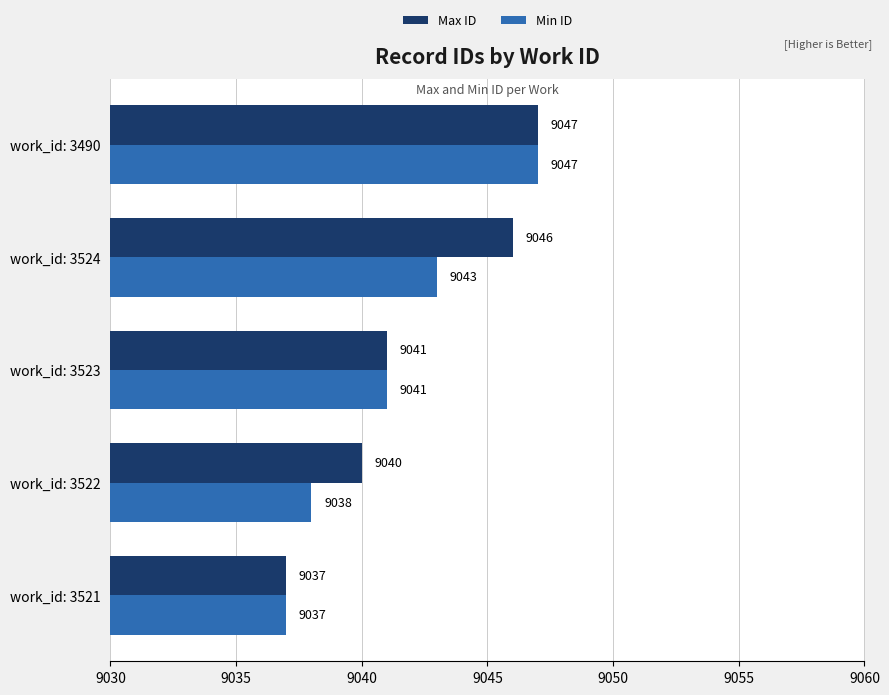

At how many categories does at least one series exceed 9045?

2